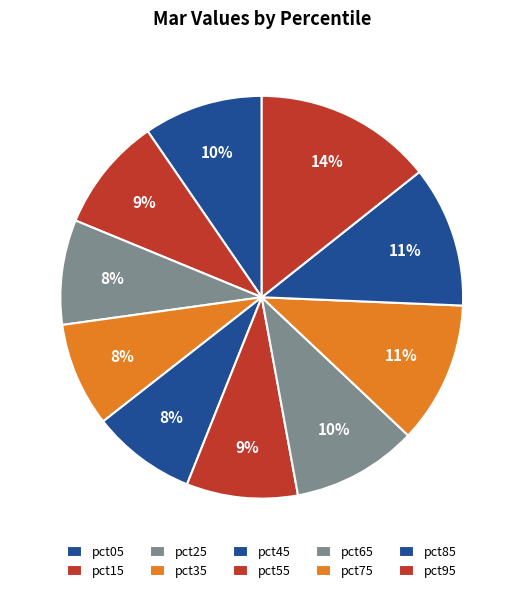

Is pct95 the majority of the pie?

No